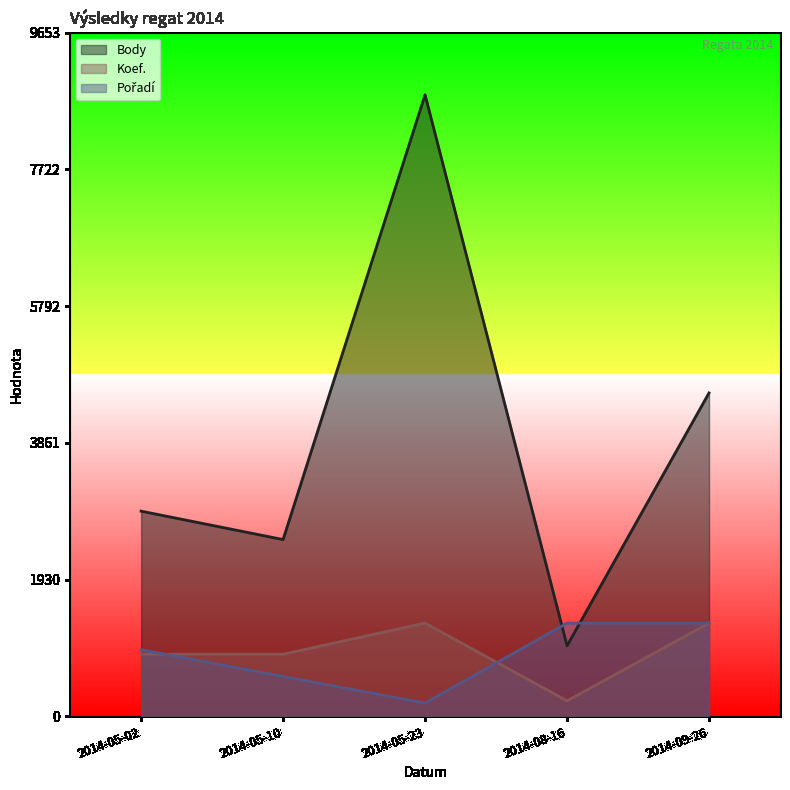

Reading left to right, what are all the values shown in this chart?

Body: 2014-05-02=2897.0	2014-05-10=2496.0	2014-05-23=8776.0	2014-08-16=996.0	2014-09-26=4566.0
Koef.: 2014-05-02=877.6	2014-05-10=877.6	2014-05-23=1316.4	2014-08-16=219.4	2014-09-26=1316.4
Pořadí: 2014-05-02=940.3	2014-05-10=564.2	2014-05-23=188.1	2014-08-16=1316.4	2014-09-26=1316.4